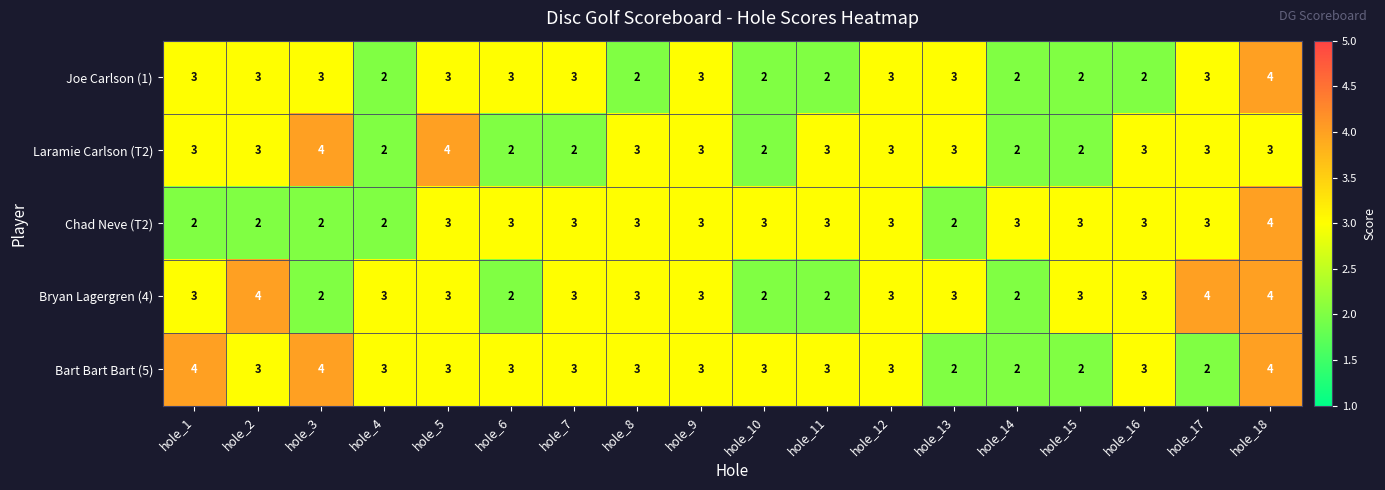

What is the average value of the Chad Neve (T2) series?

3